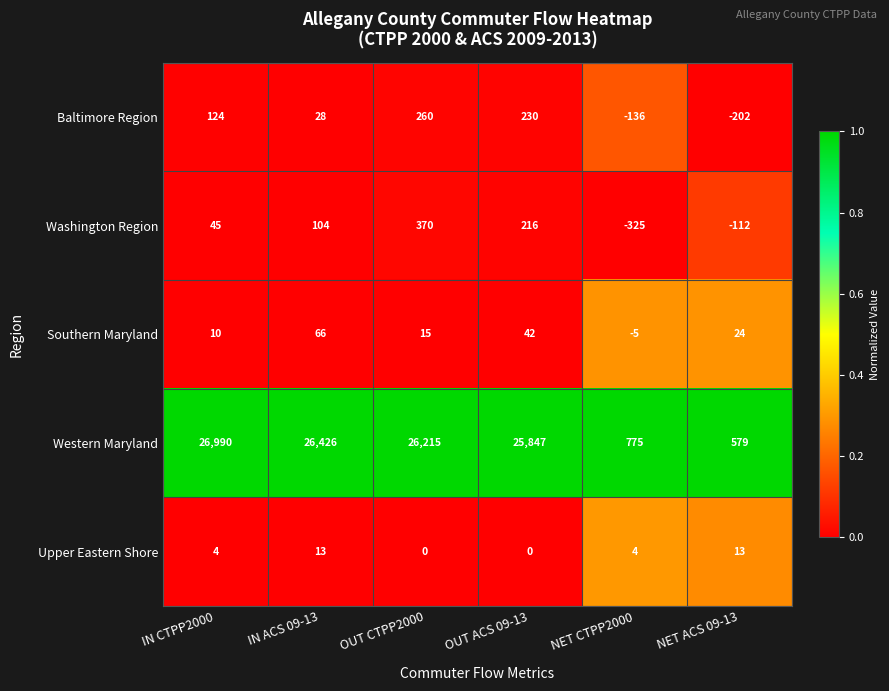

True or false: Western Maryland has a value of 579 at NET ACS 09-13.

True